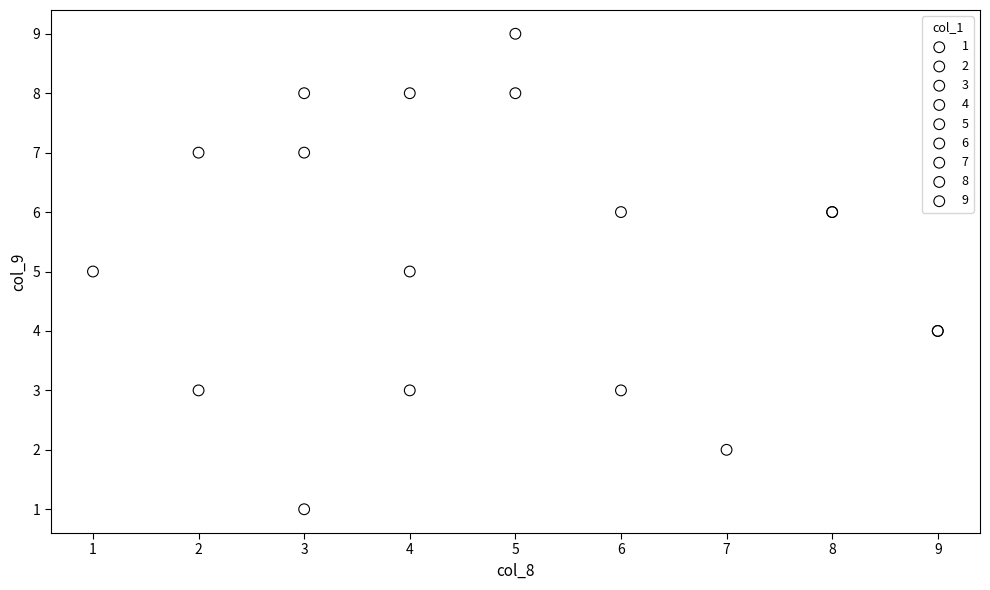

What are all the series names shown in the legend?

1, 2, 3, 4, 5, 6, 7, 8, 9